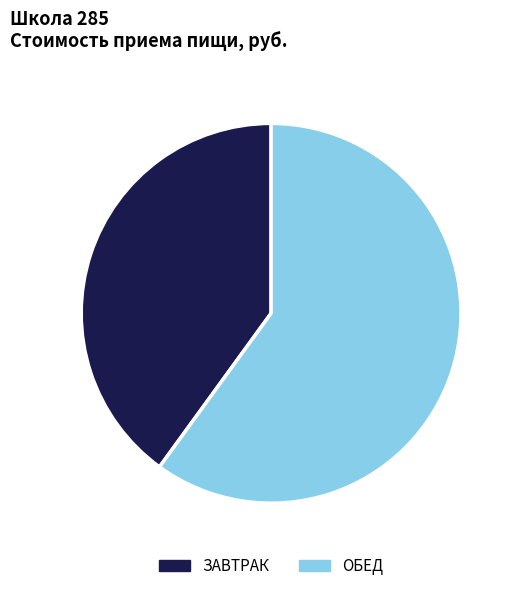

How many slices are in this pie chart?

2